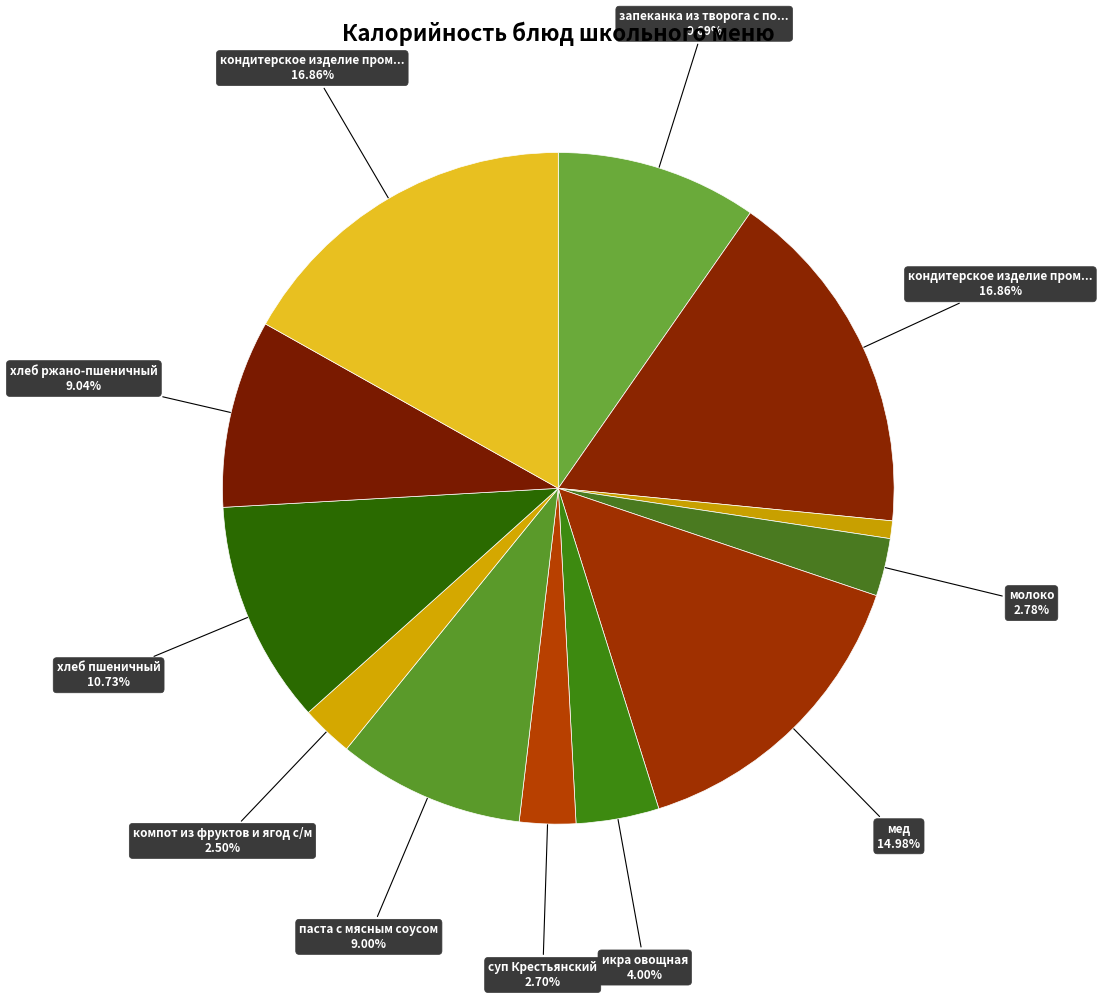

Count the number of slices in the pie.

12